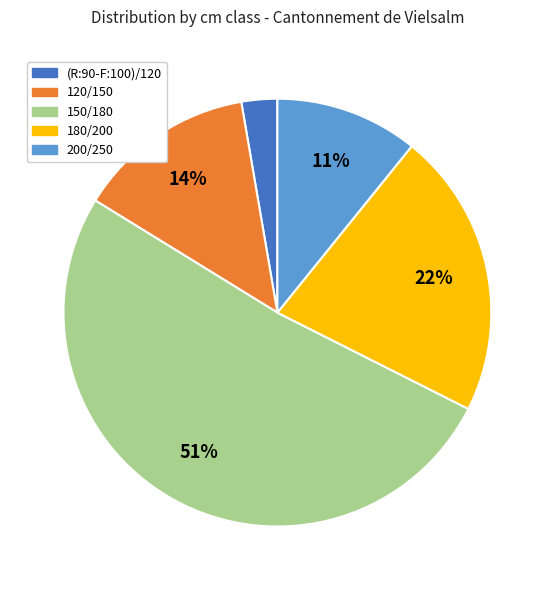

Rank the categories by value from highest to lowest.

150/180, 180/200, 120/150, 200/250, (R:90-F:100)/120